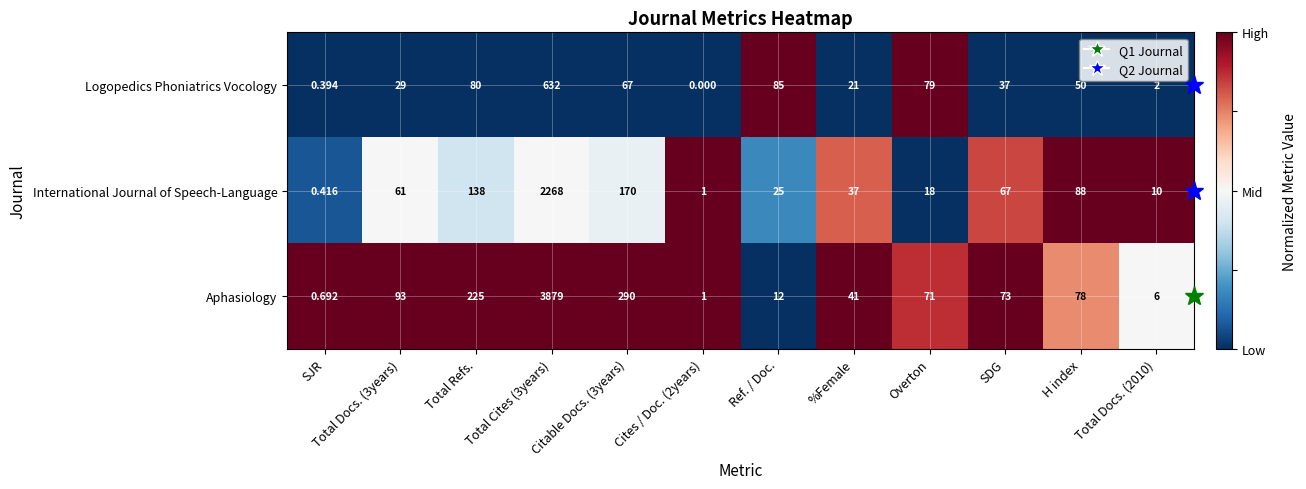

Which label corresponds to the largest value in the chart?

Total Cites (3years)